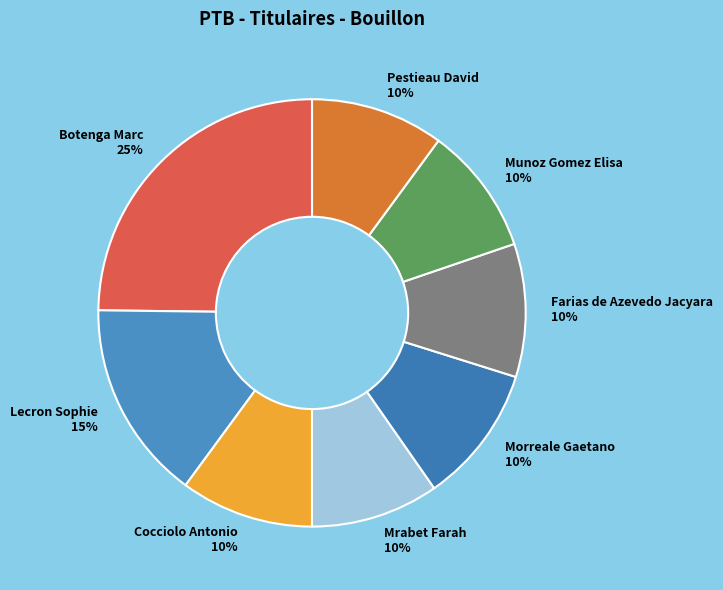

Is the sum of Lecron Sophie and Morreale Gaetano greater than half?

No